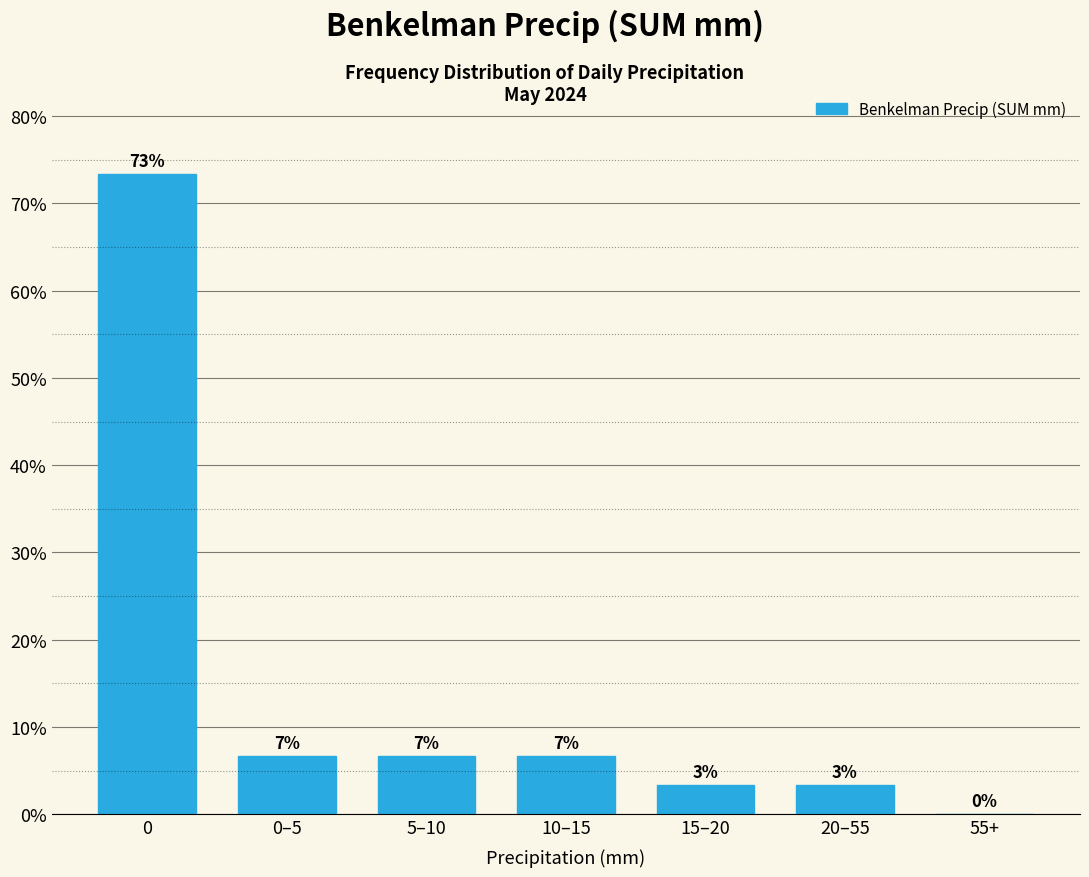

Are the bars horizontal?

No